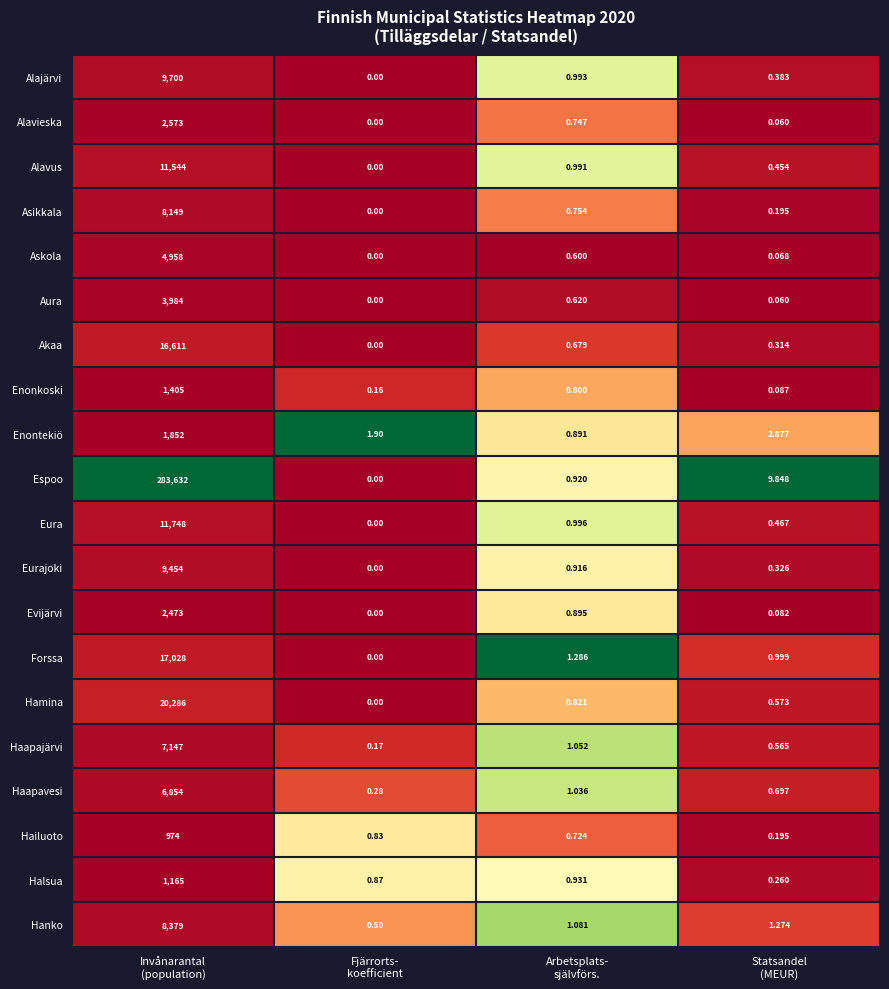

Which series has the largest total across all categories?

Espoo